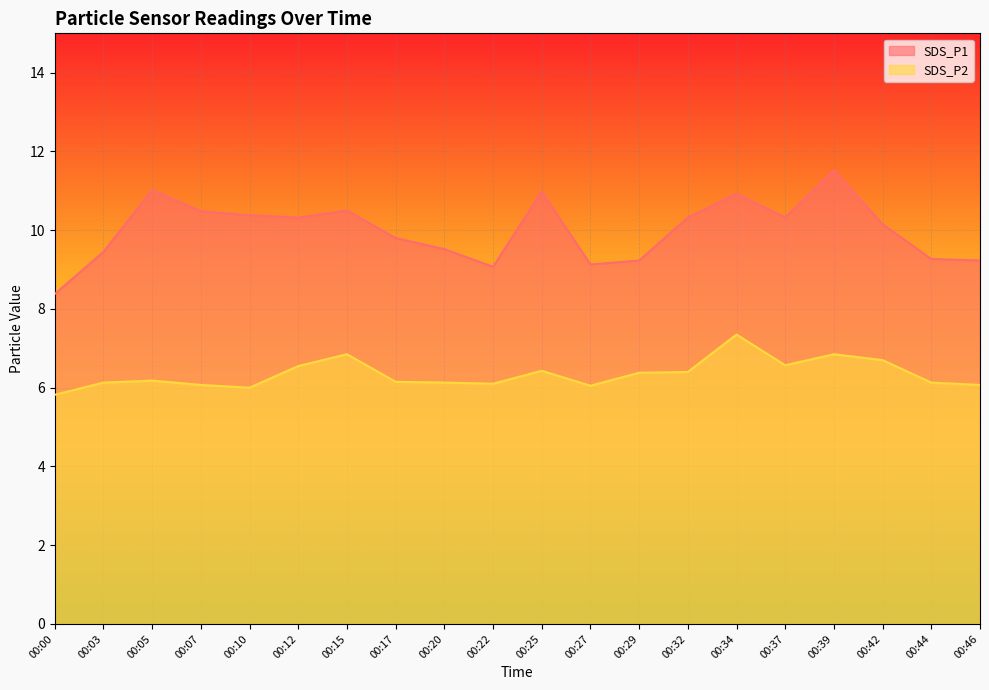

How many interior local peaks does the SDS_P1 series have?

5